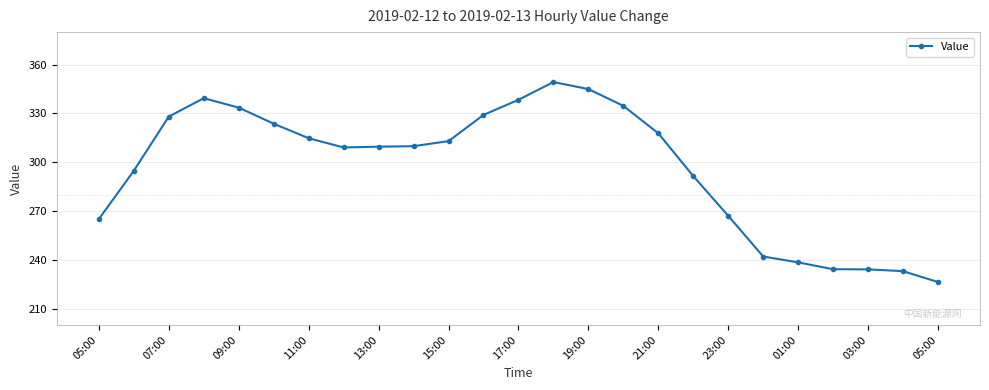

What is the smallest value displayed?

226.4